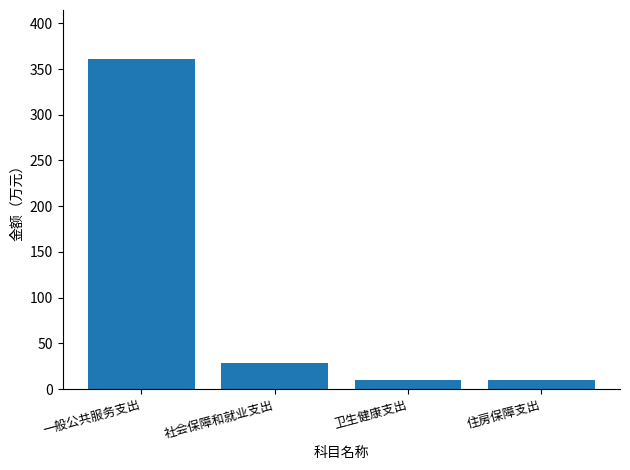

What is the approximate value at 一般公共服务支出?

360.5